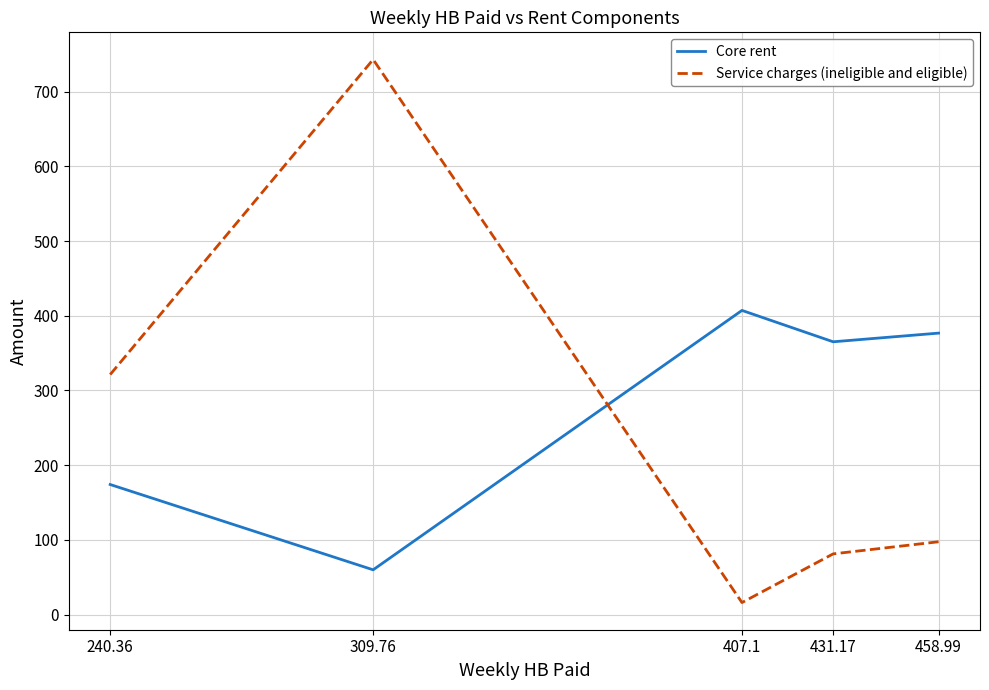

At which category is the sum across all series the highest?

309.76